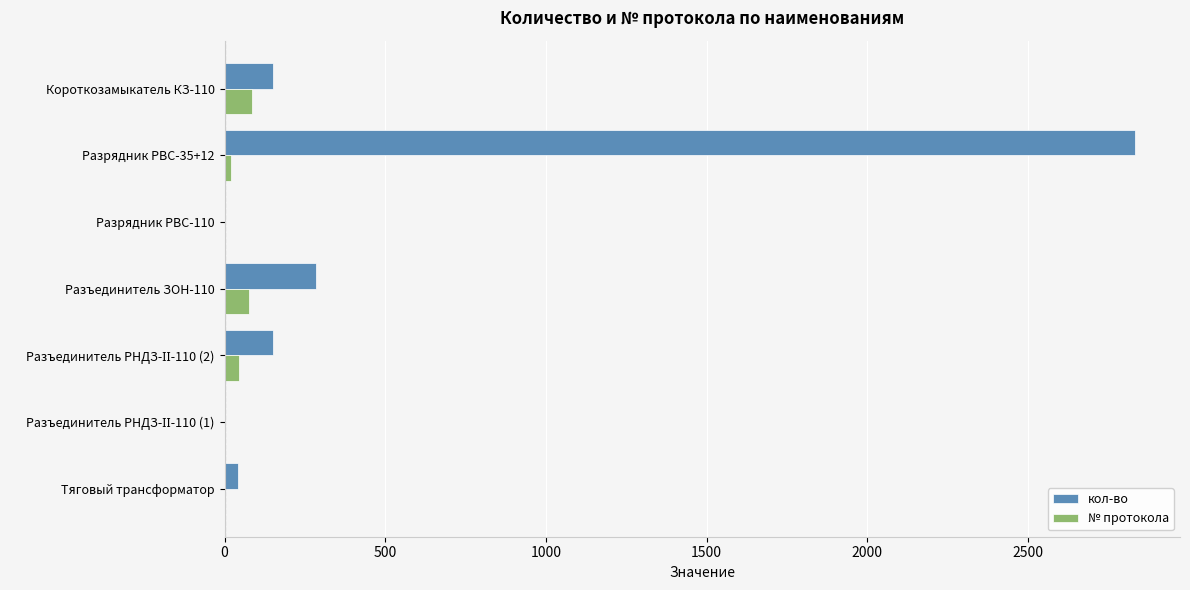

Where is кол-во nearest to the value 1415?

Разъединитель ЗОН-110